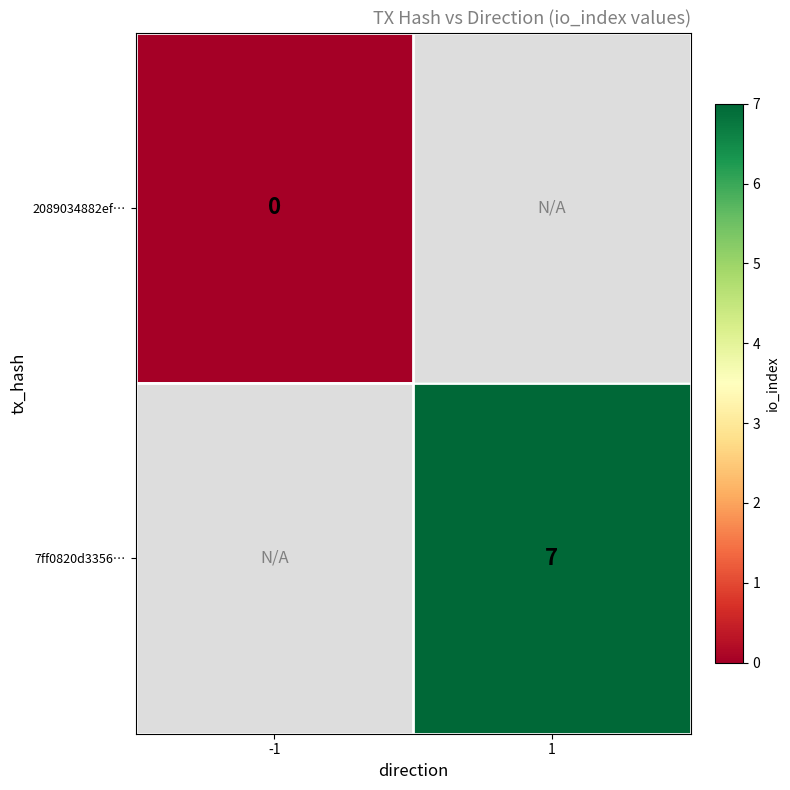

Is it true that 7ff0820d3356… equals 7 at 1?

True